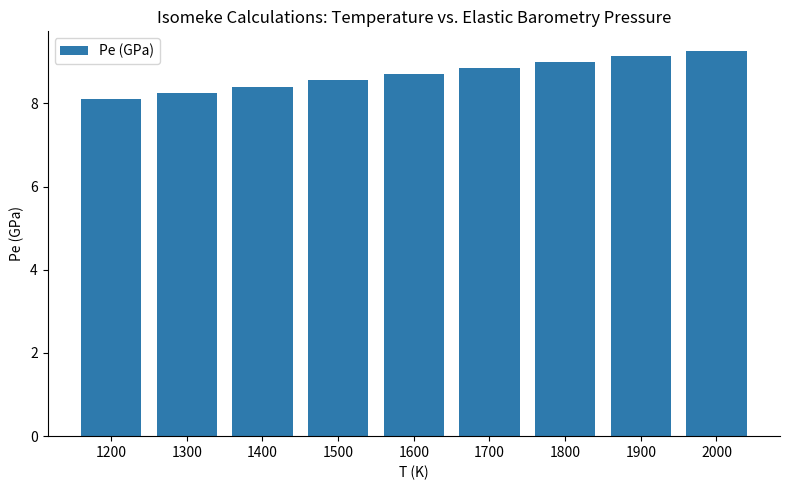

What is the approximate value at 1900?

9.1